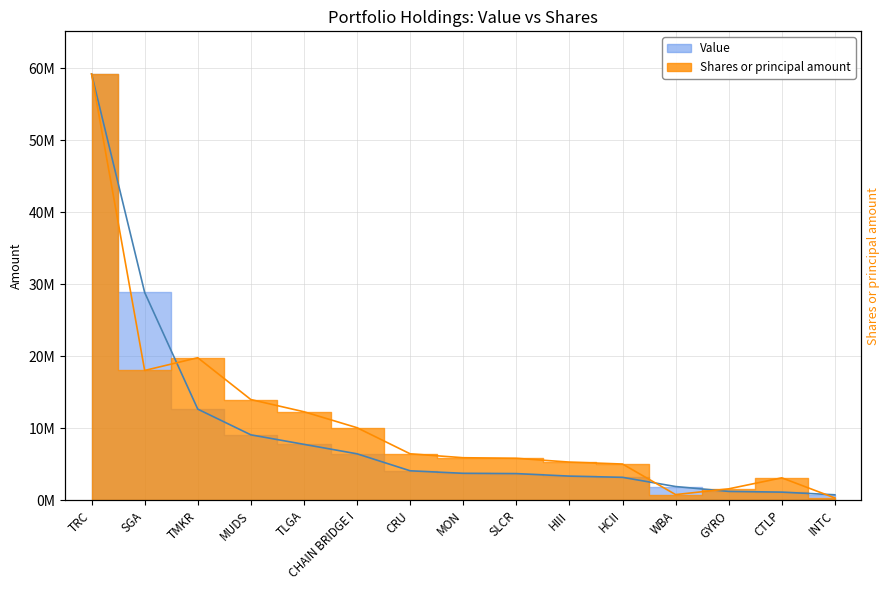

List the series in order of their overall mean, highest first.

Shares or principal amount, Value